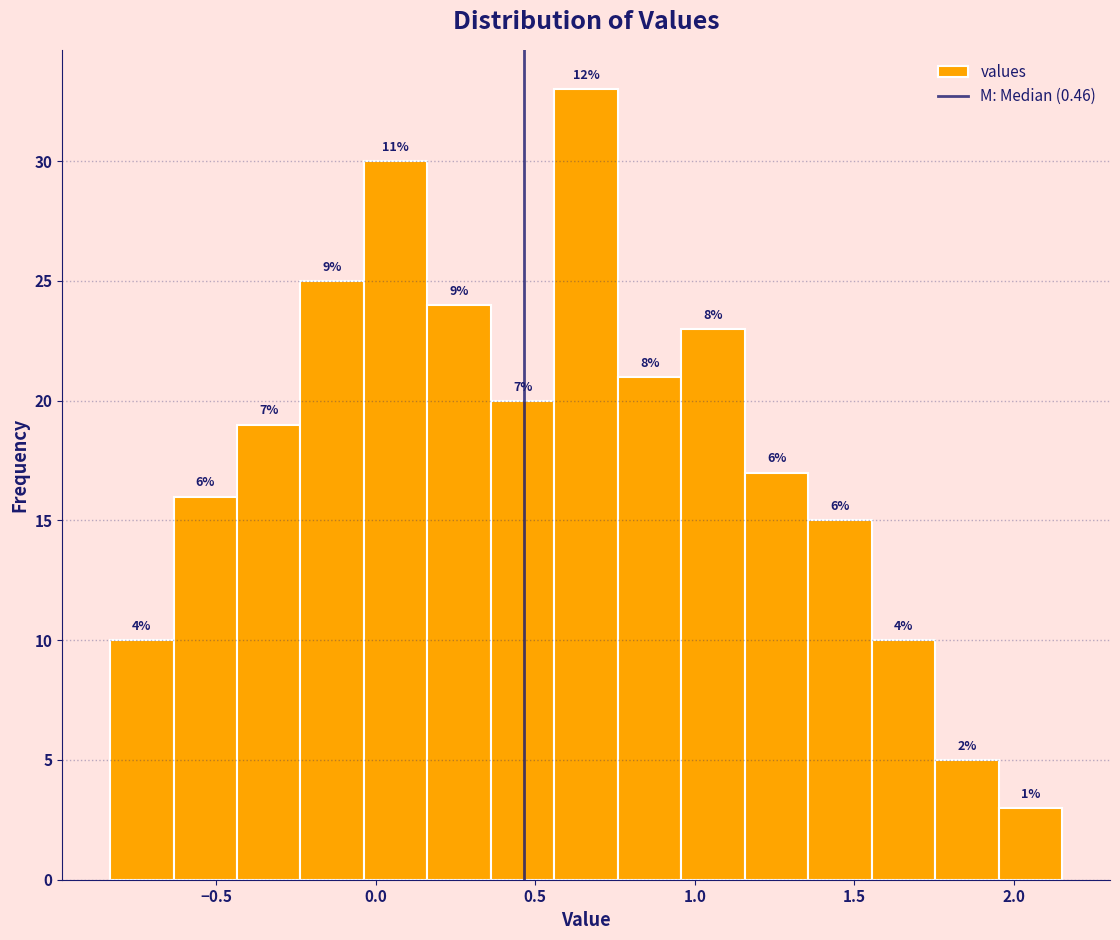

Around what value on the x-axis is the tallest bar? Give the approximate position of its centre, as read against the axis.

0.65